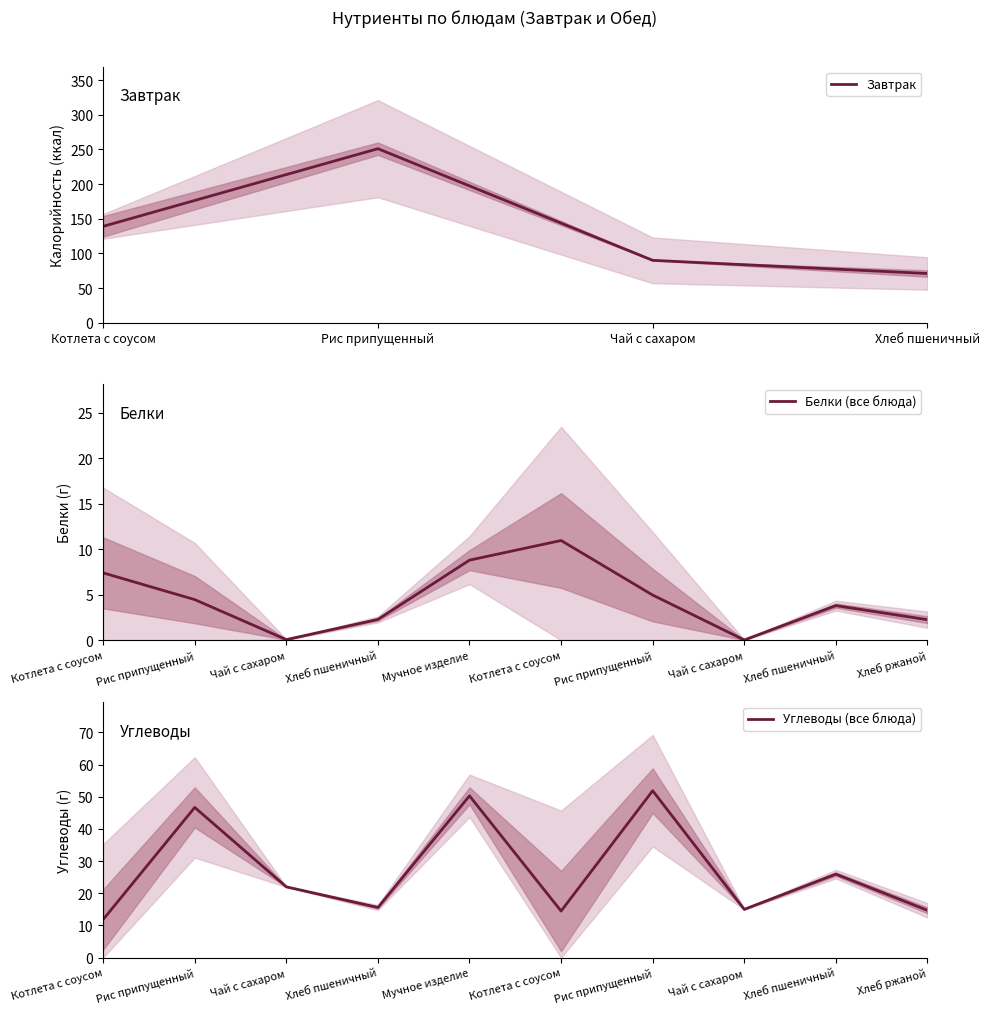

Which category has the highest value in the Завтрак series?

Рис припущенный